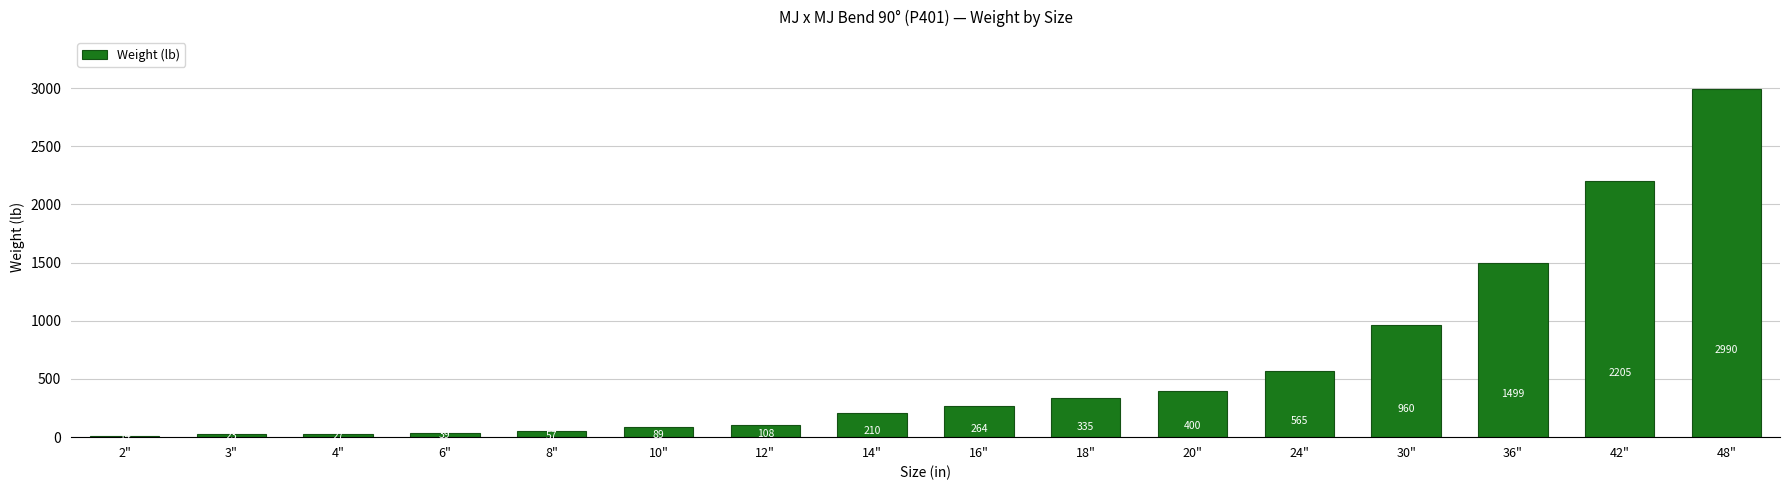

How many series are shown in this chart?

1